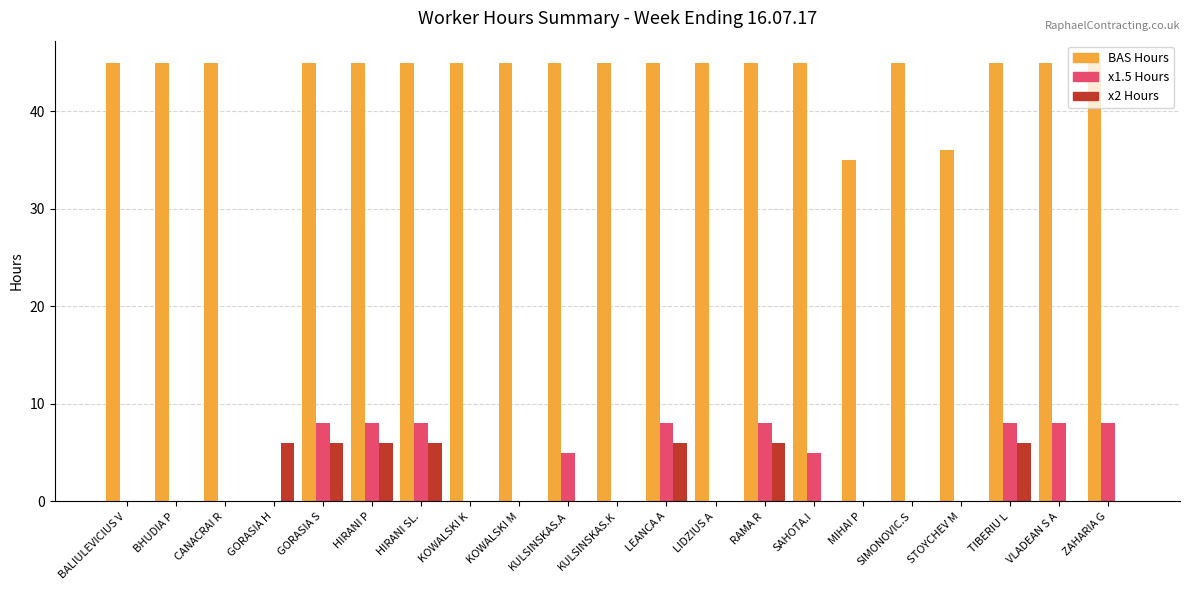

True or false: BAS Hours has a value of 45 at SIMONOVIC.S.

True